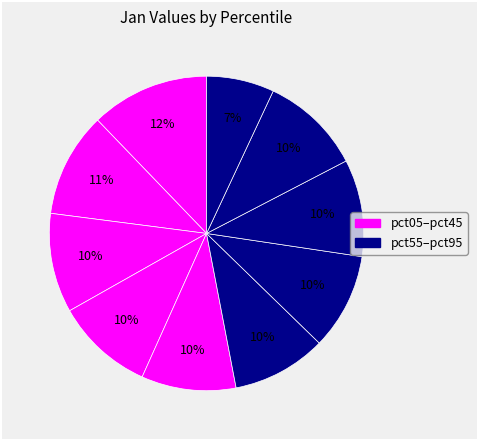

Count the number of slices in the pie.

10